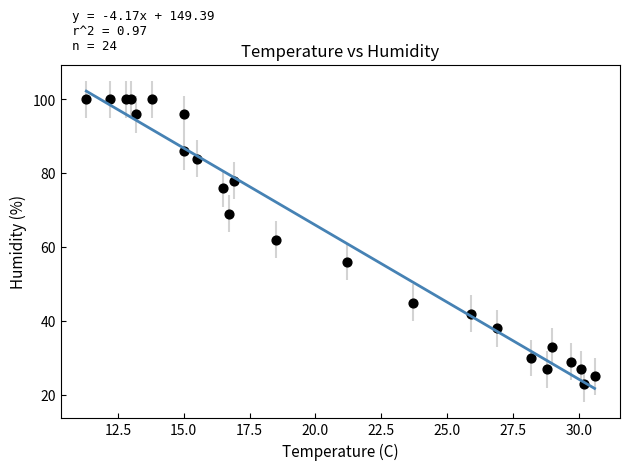

What Y value in the scatter plot is closest to 61?

62